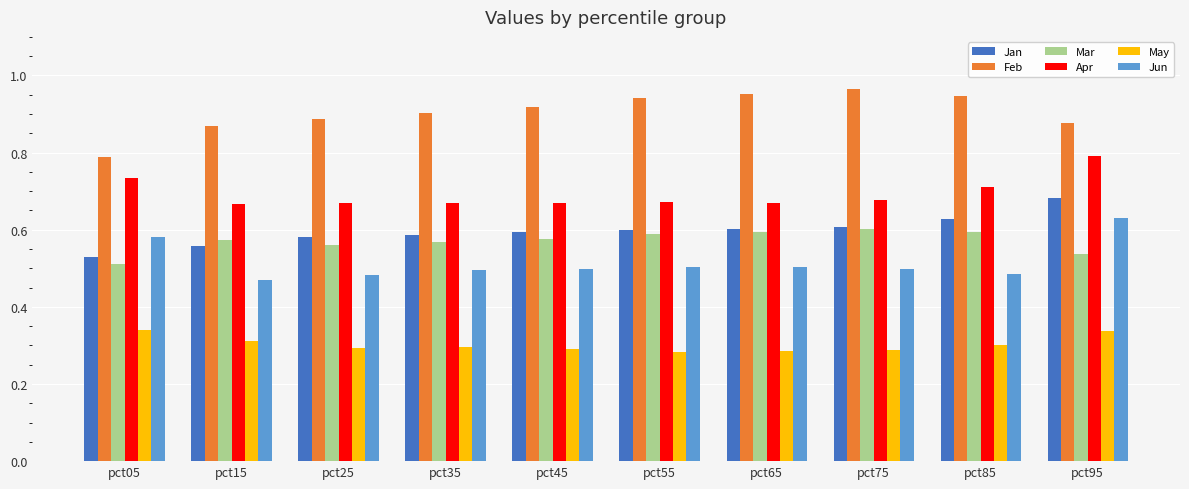

Rank the series at pct45 from lowest to highest value.

May, Jun, Mar, Jan, Apr, Feb